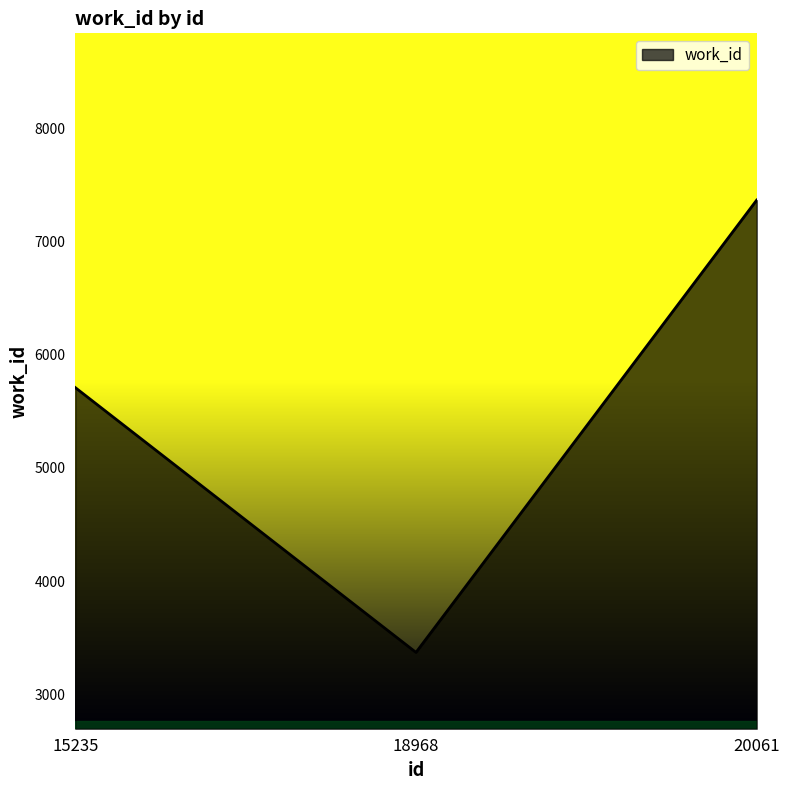

What value does the data have at 20061, to the nearest 100?

7400